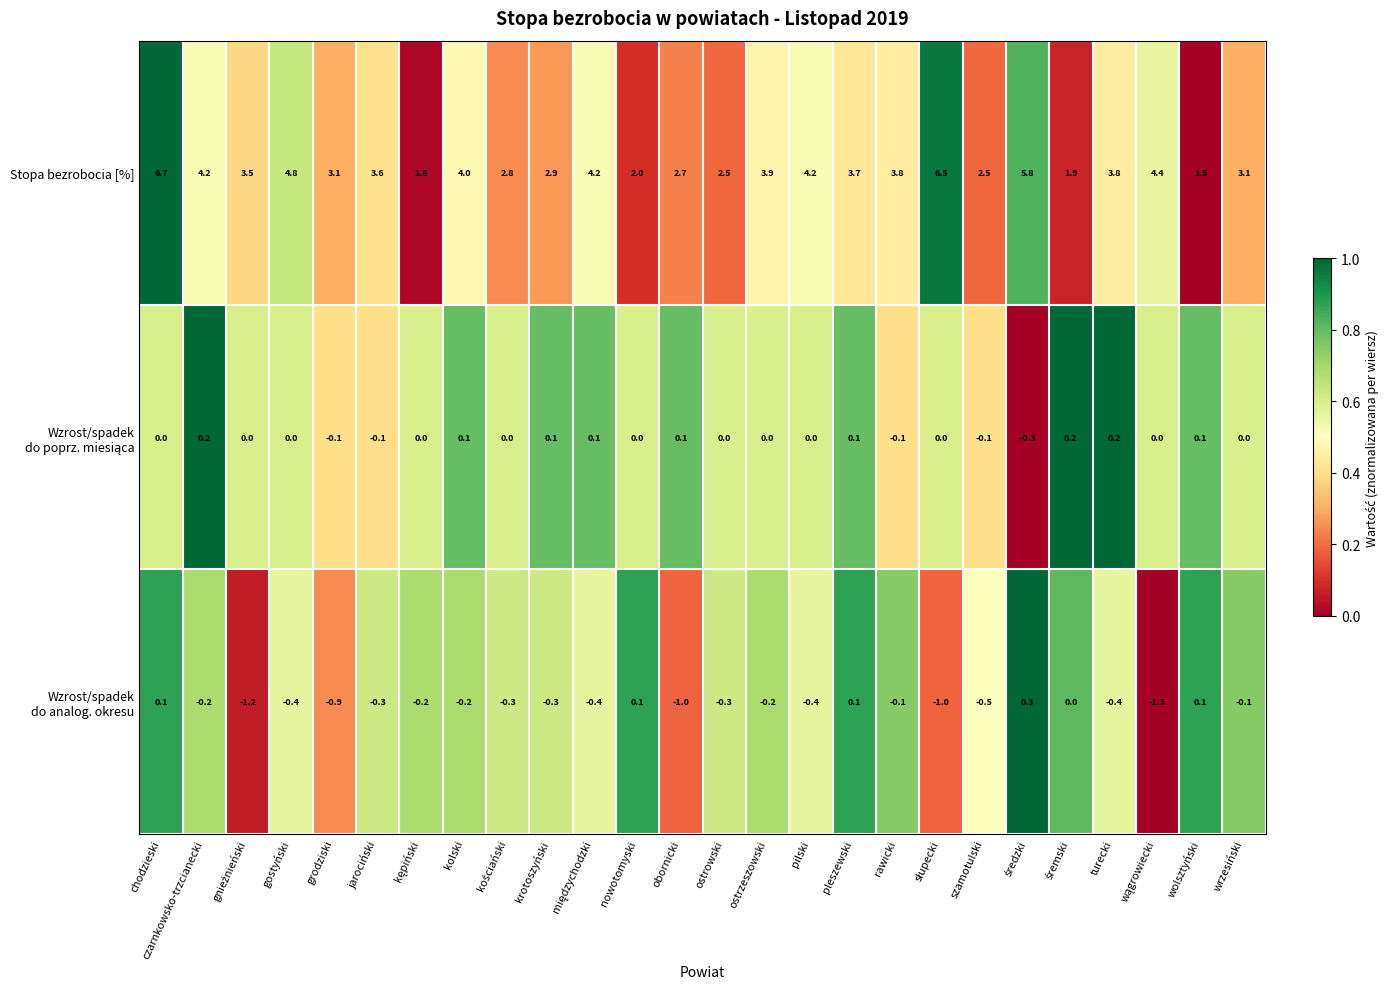

The Stopa bezrobocia [%] series shows 3.6 at jarociński. True or false?

True